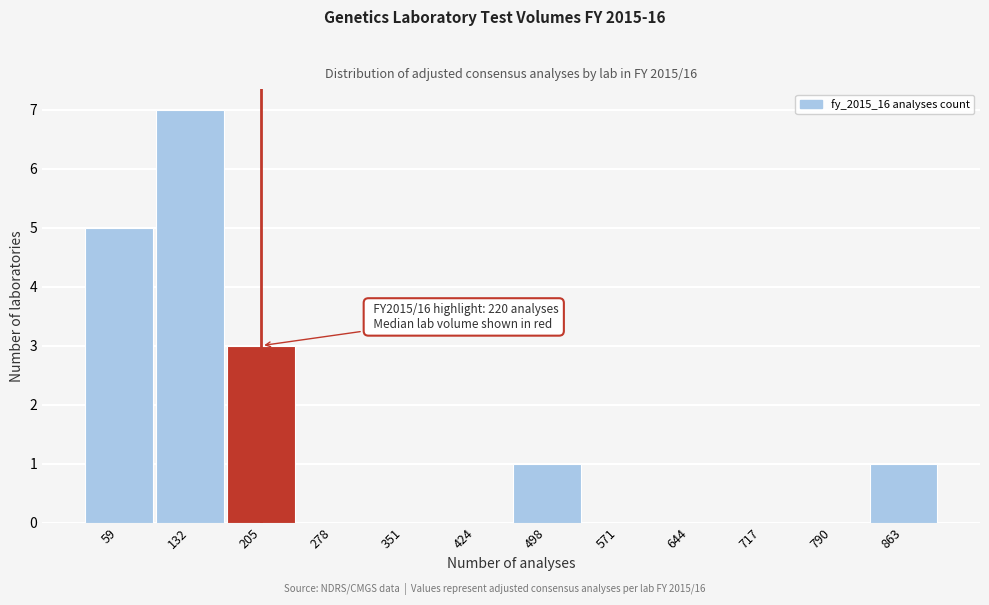

Reading left to right, list all the values displayed in this chart.

59=5	132=7	205=3	278=0	351=0	424=0	498=1	571=0	644=0	717=0	790=0	863=1